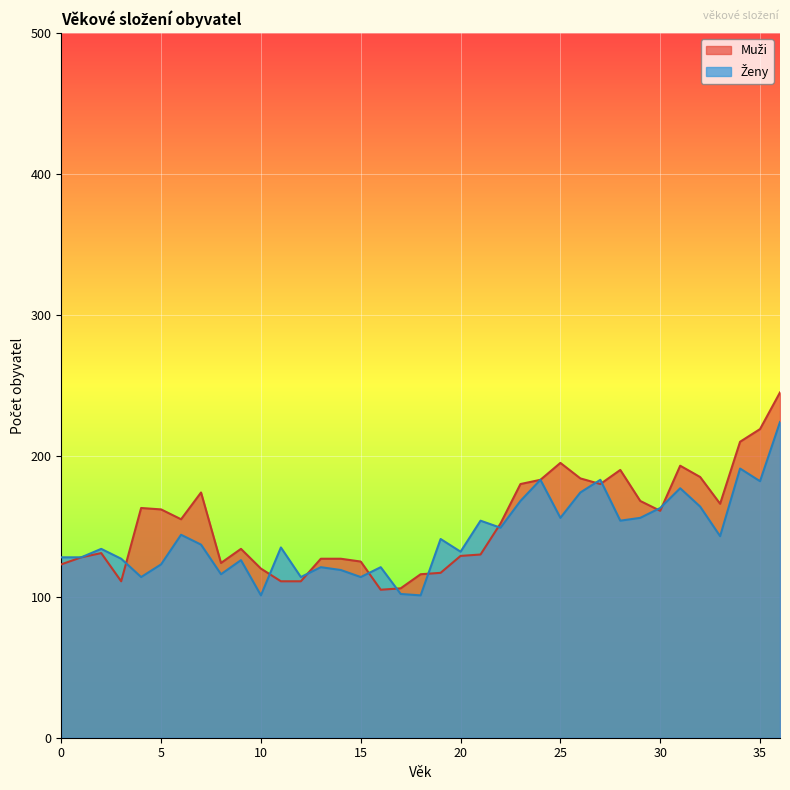

Rank the series at 33 from lowest to highest value.

Ženy, Muži